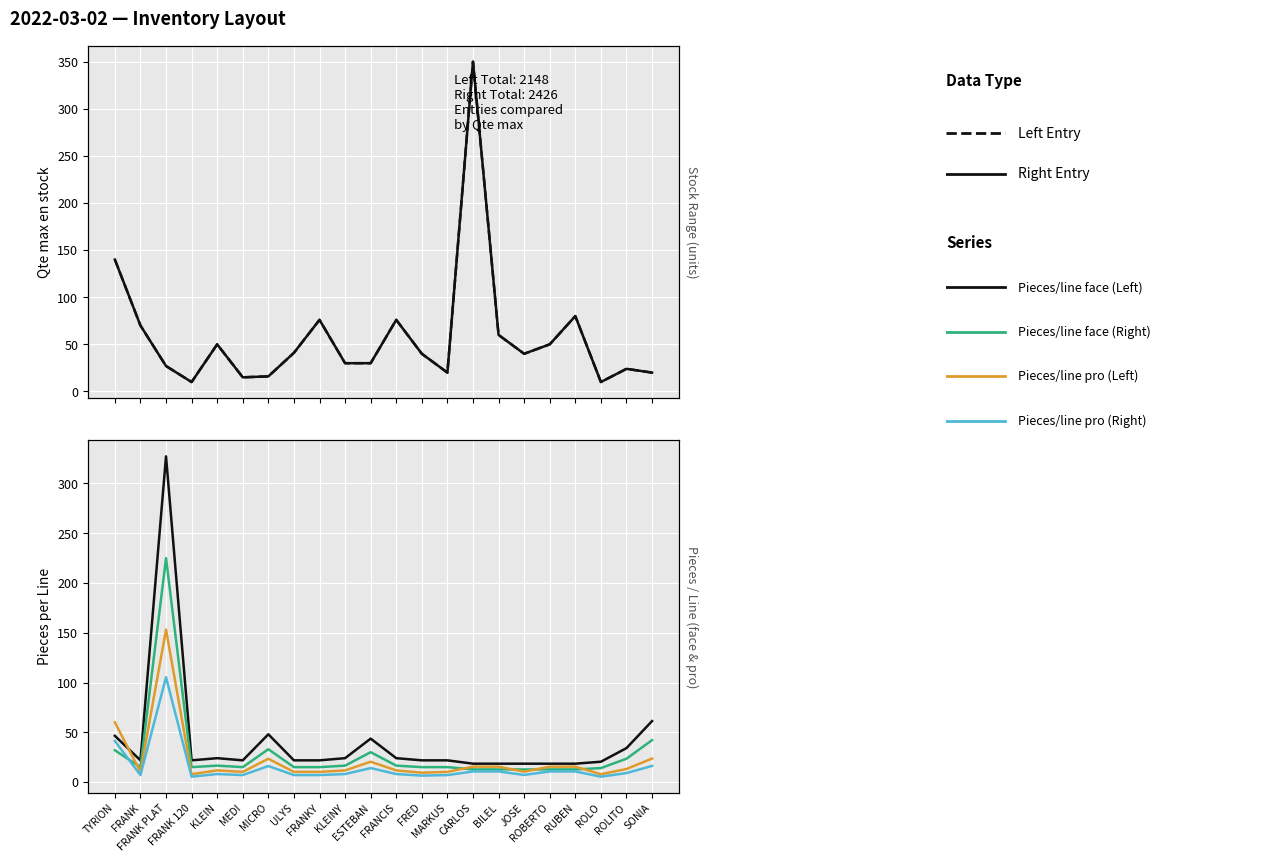

At which category is the sum across all series the highest?

FRANK PLAT